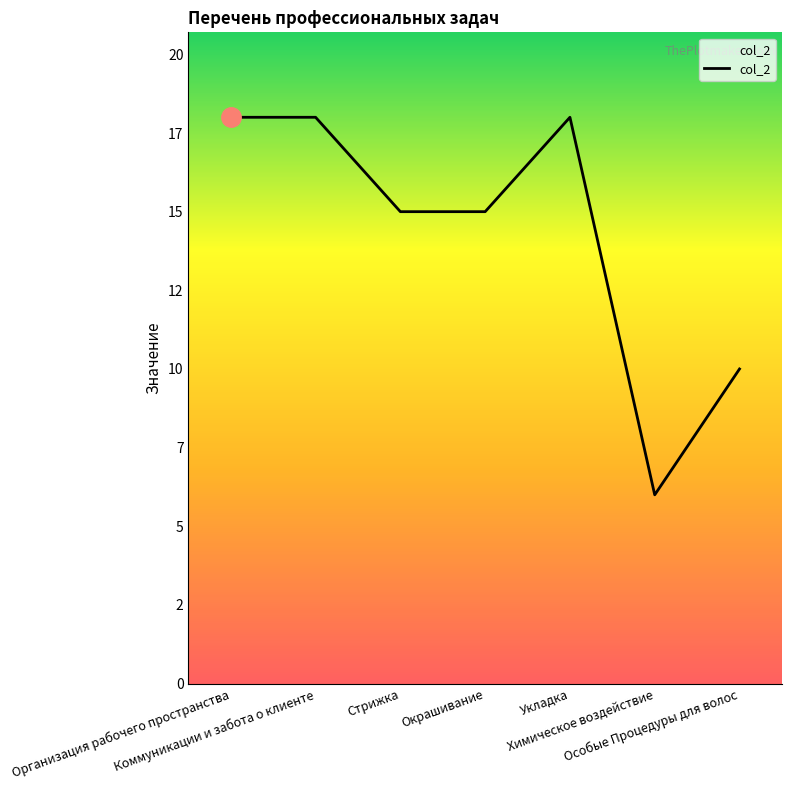

Is this an area chart (filled region under the line)?

Yes